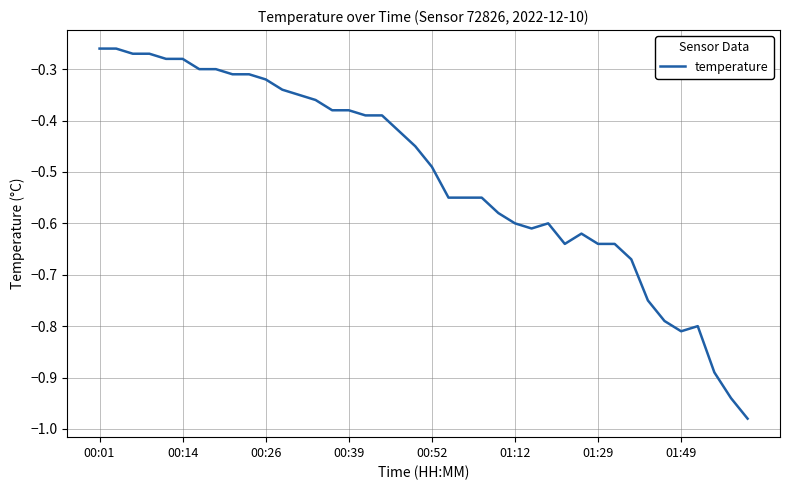

What is the difference between the maximum and minimum values?

0.7